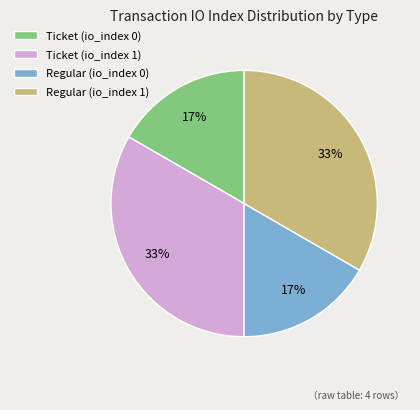

Count the number of slices in the pie.

4